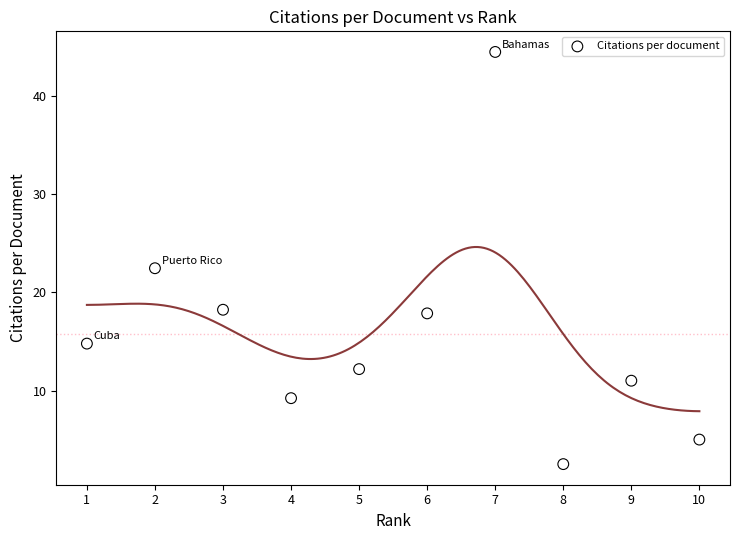

What Y value in the scatter plot is closest to 23?

22.5